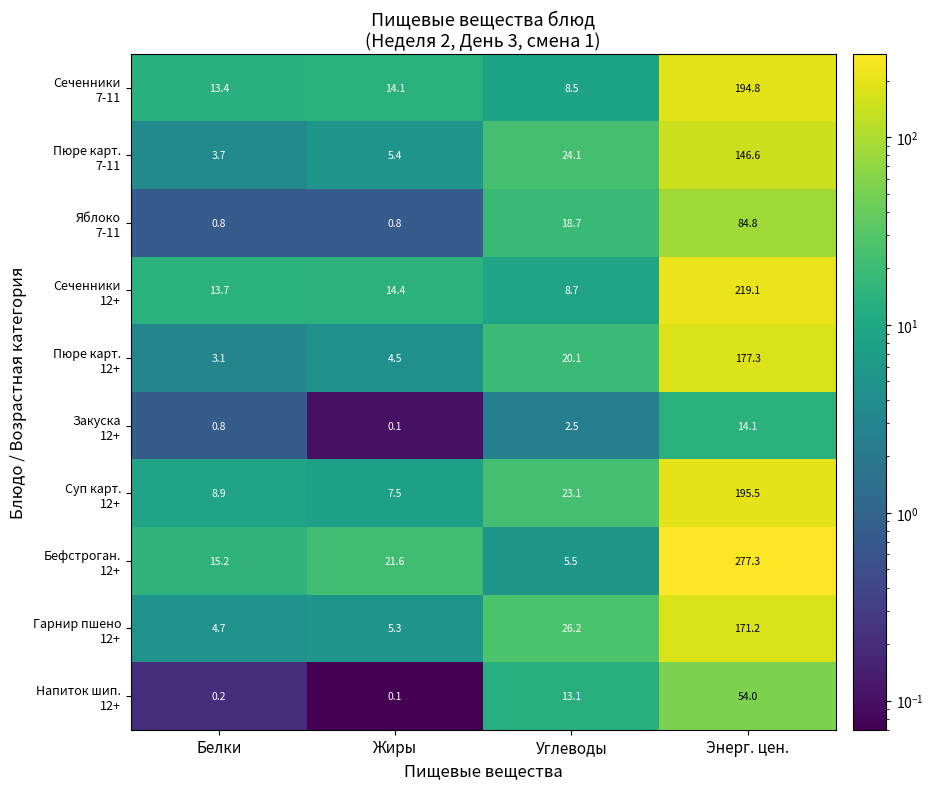

At which category is the sum across all series the highest?

Энерг. цен.